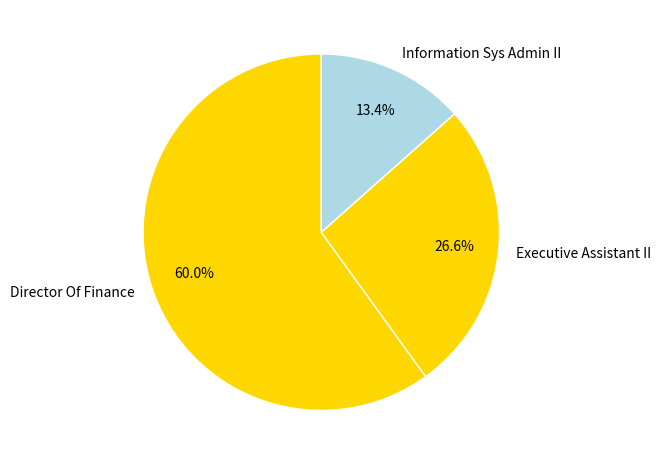

Which slice is the largest?

Director Of Finance